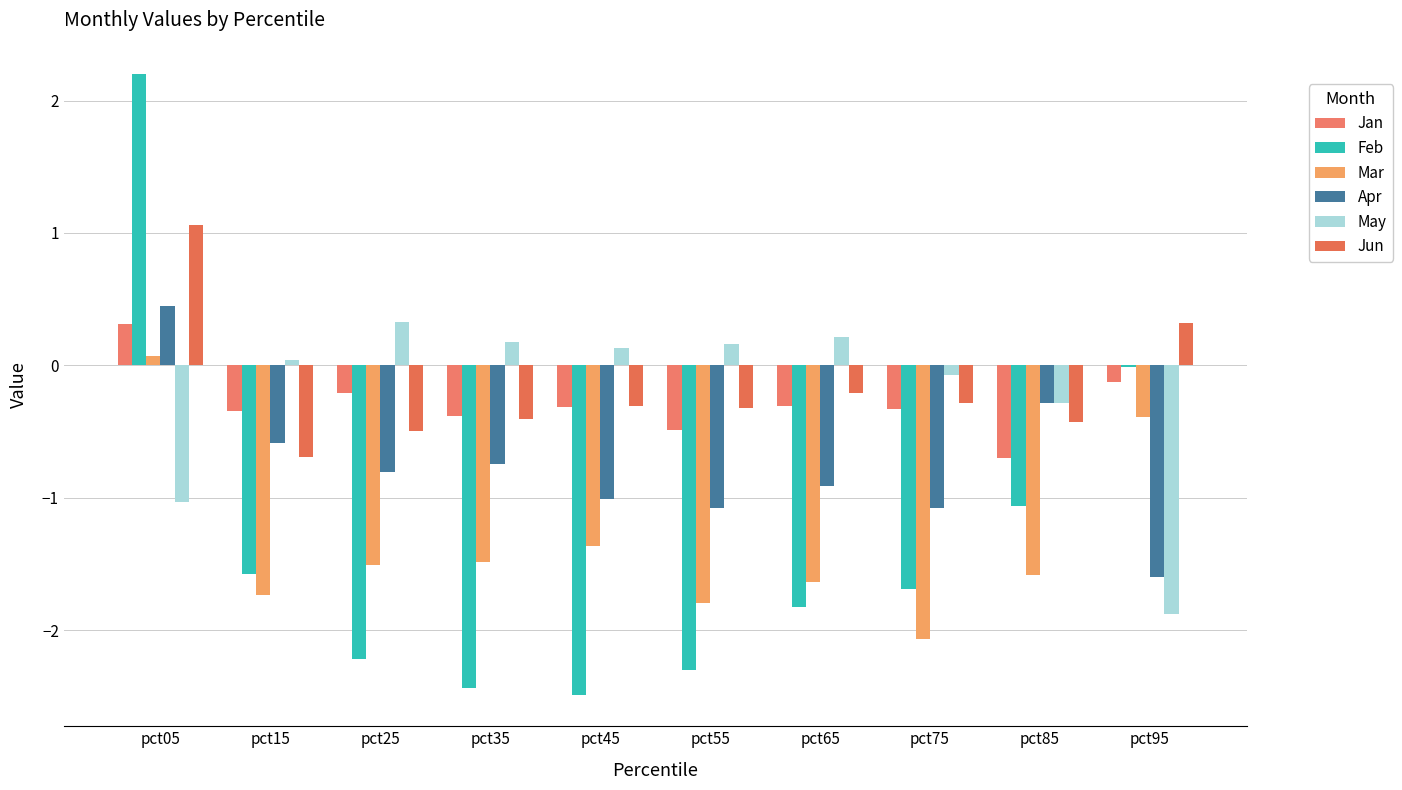

True or false: Jan has a value of -0.3 at pct75.

True